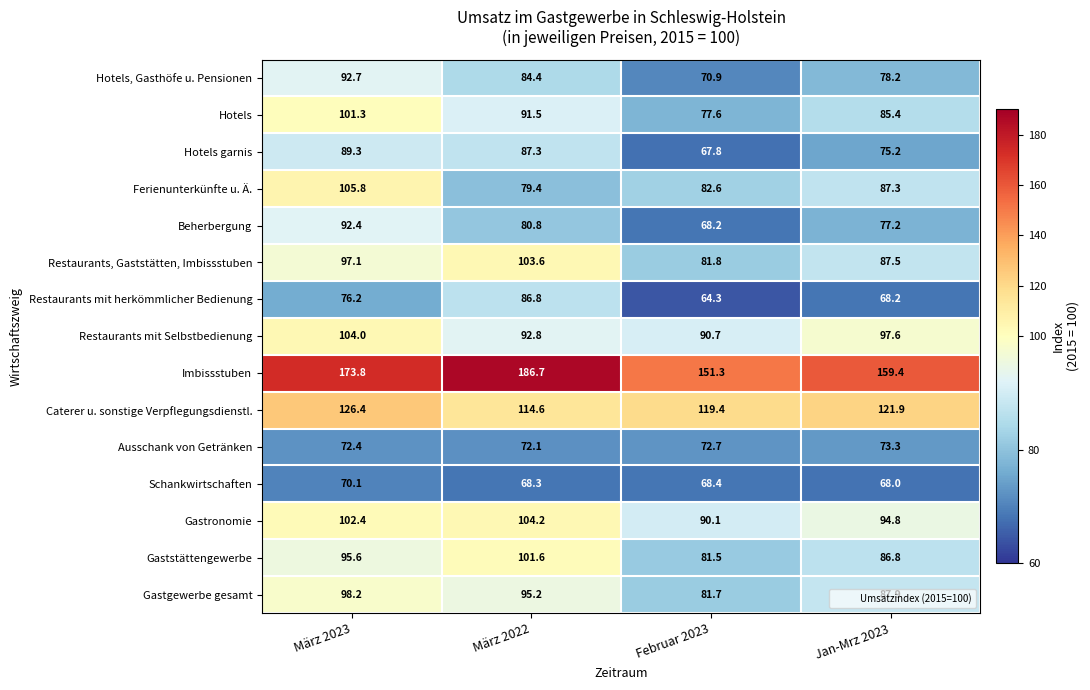

What is the total value across all series at März 2022?

1449.3